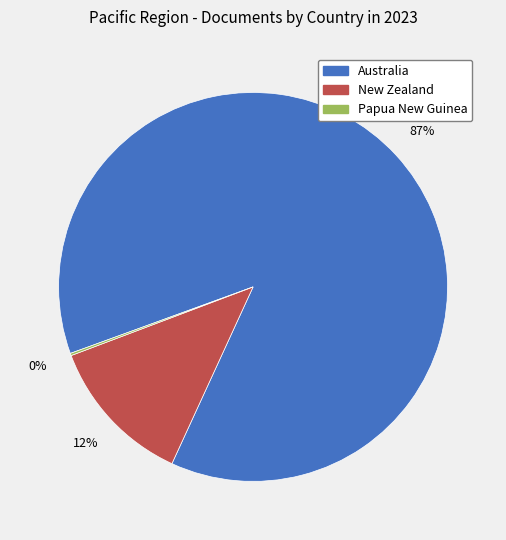

Which category has the biggest portion of the pie?

Australia